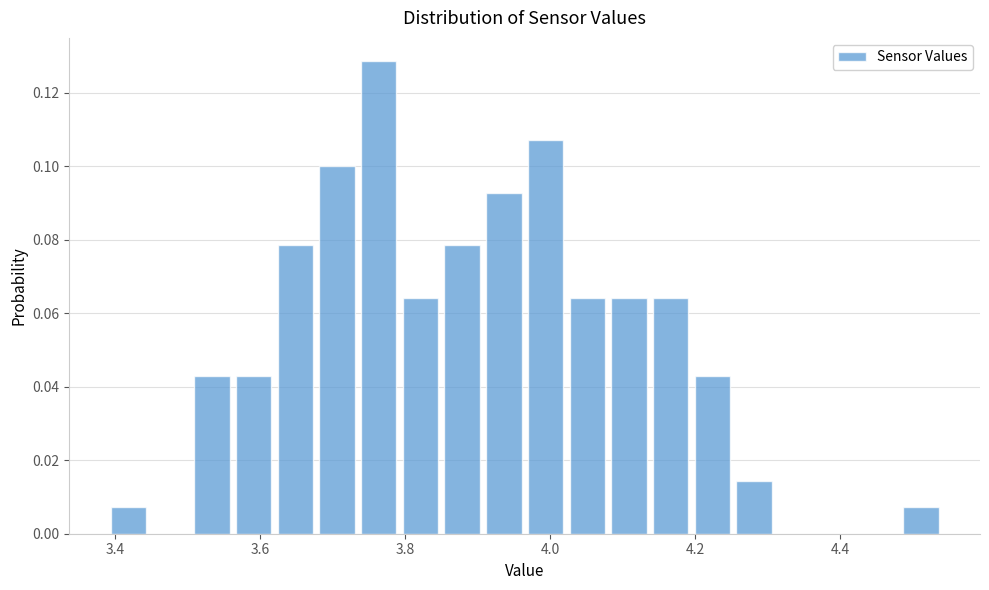

Around what value on the x-axis is the tallest bar? Give the approximate position of its centre, as read against the axis.

3.76